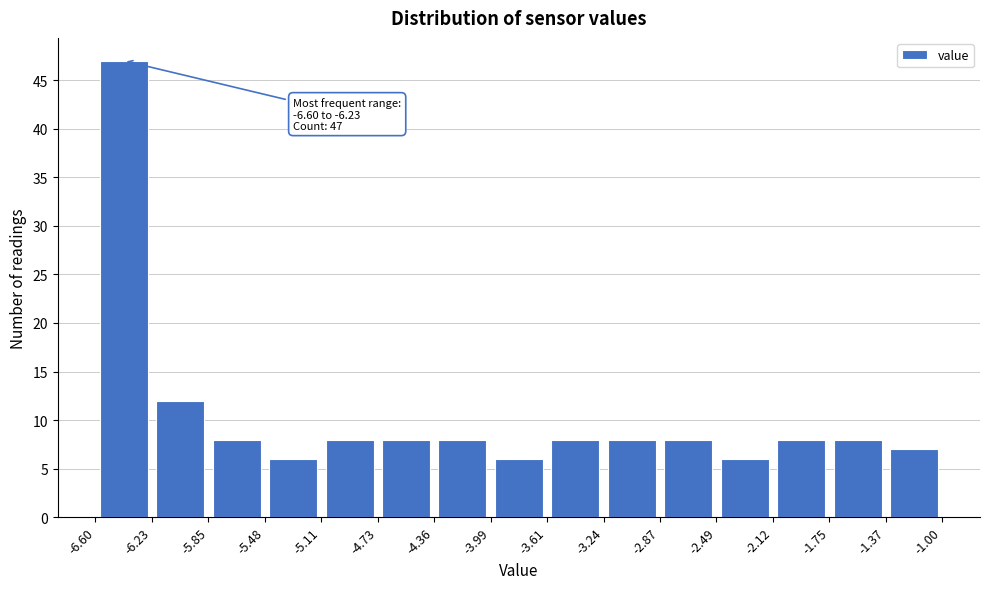

Over which range of the x-axis is the bar tallest?

-6.60 to -6.23